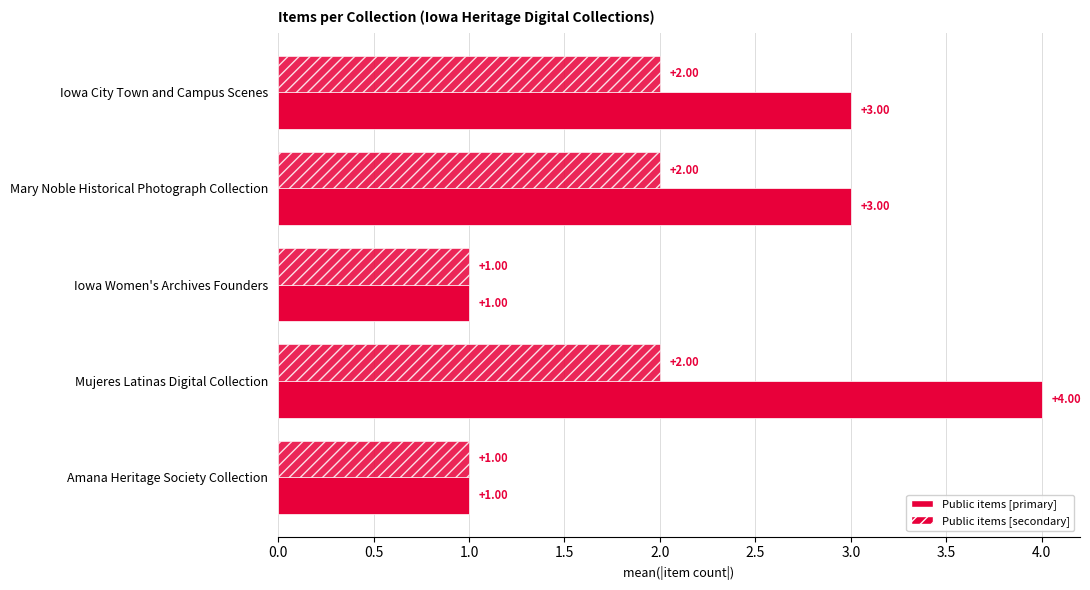

How many values in the Public items [primary] series are below 3?

2